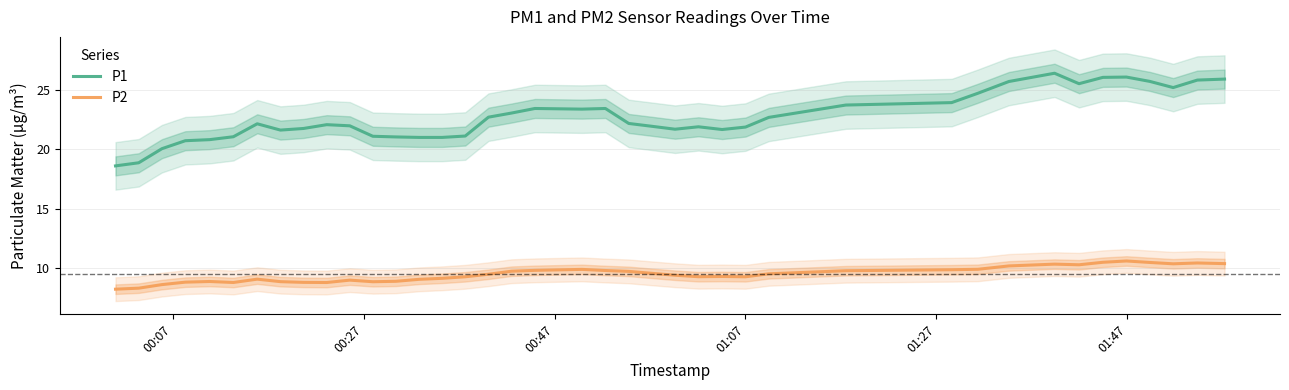

True or false: P1 and P2 intersect in this chart.

False